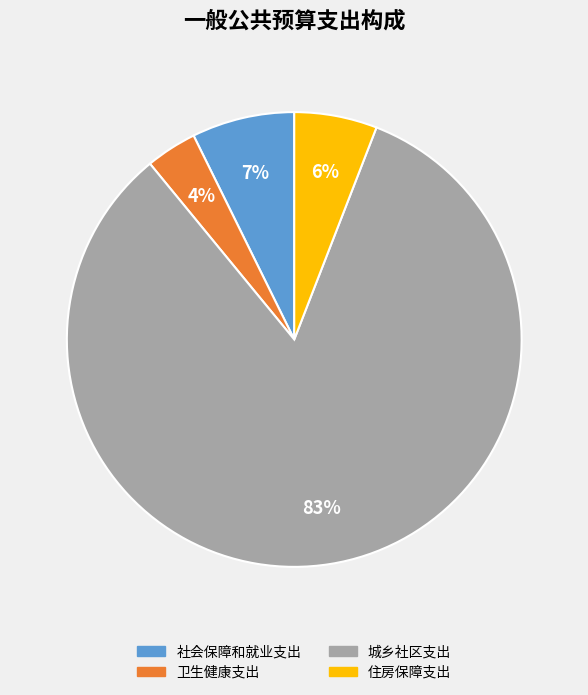

Rank the categories by value from highest to lowest.

城乡社区支出, 社会保障和就业支出, 住房保障支出, 卫生健康支出